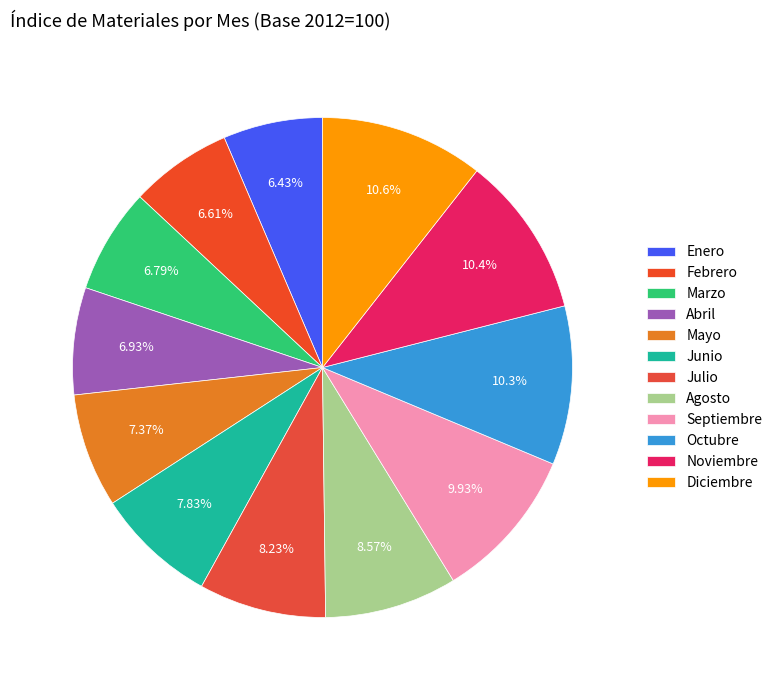

Count the number of slices in the pie.

12